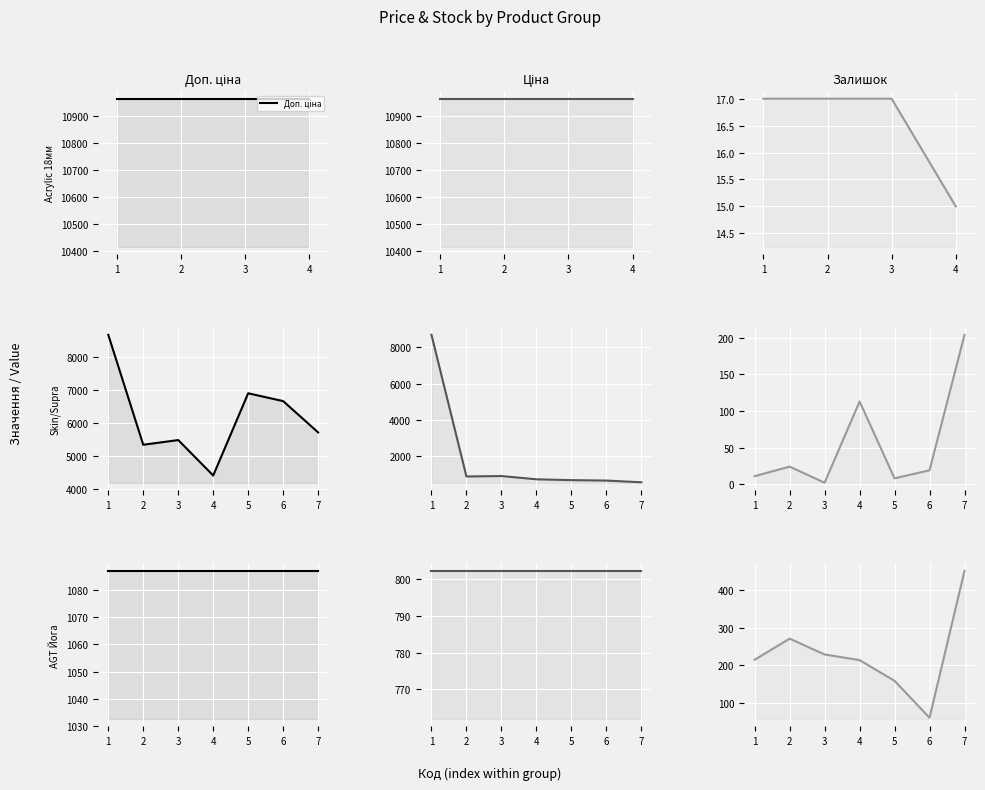

Reading right to left, transcribe all the data shown in this chart.

Доп. ціна: 1087.0	1087.0	1087.0	1087.0	1087.0	1087.0	1087.0
Ціна: 802.1	802.1	802.1	802.1	802.1	802.1	802.1
Залишок: 451.0	61.0	159.0	214.0	229.0	271.0	215.0